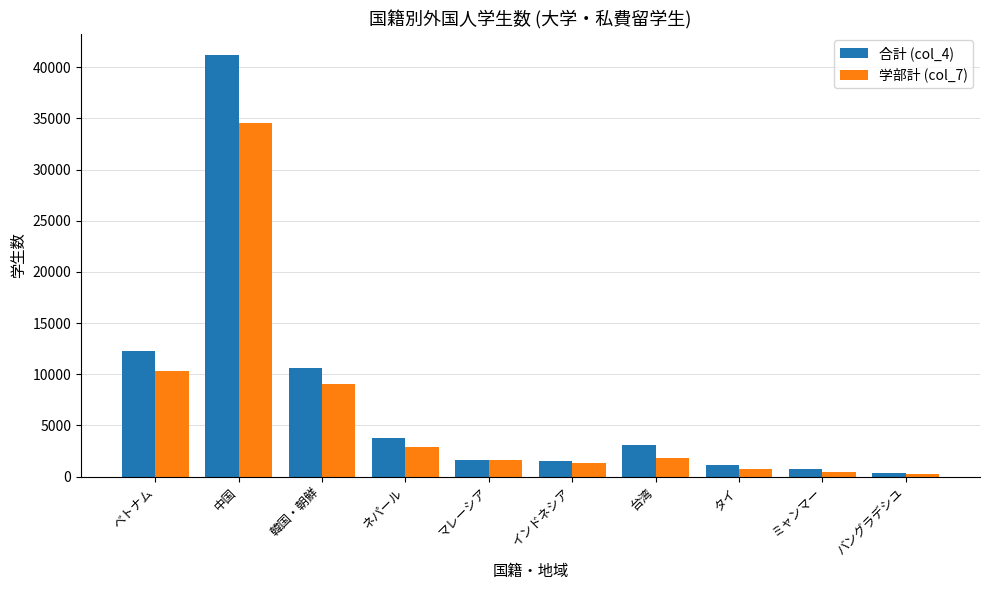

What position from the right is ネパール?

7